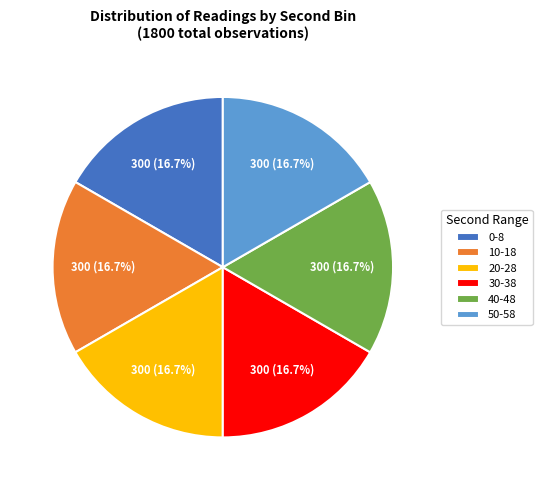

Combined, do 50-58 and 30-38 account for over 50%?

No